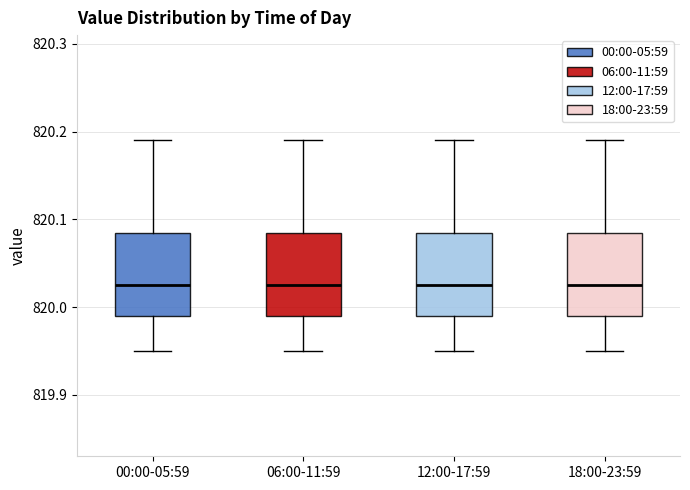

Reading left to right, transcribe this box plot: for each box, give where its median line is, the range the box spans, and where its two whiskers end, as read against the y-axis. The values are not printed on the chart, so give them approximately, as read against the axis.

00:00-05:59: median 820.03, box 819.99 to 820.09, whiskers 819.95 to 820.19
06:00-11:59: median 820.03, box 819.99 to 820.09, whiskers 819.95 to 820.19
12:00-17:59: median 820.03, box 819.99 to 820.09, whiskers 819.95 to 820.19
18:00-23:59: median 820.03, box 819.99 to 820.09, whiskers 819.95 to 820.19